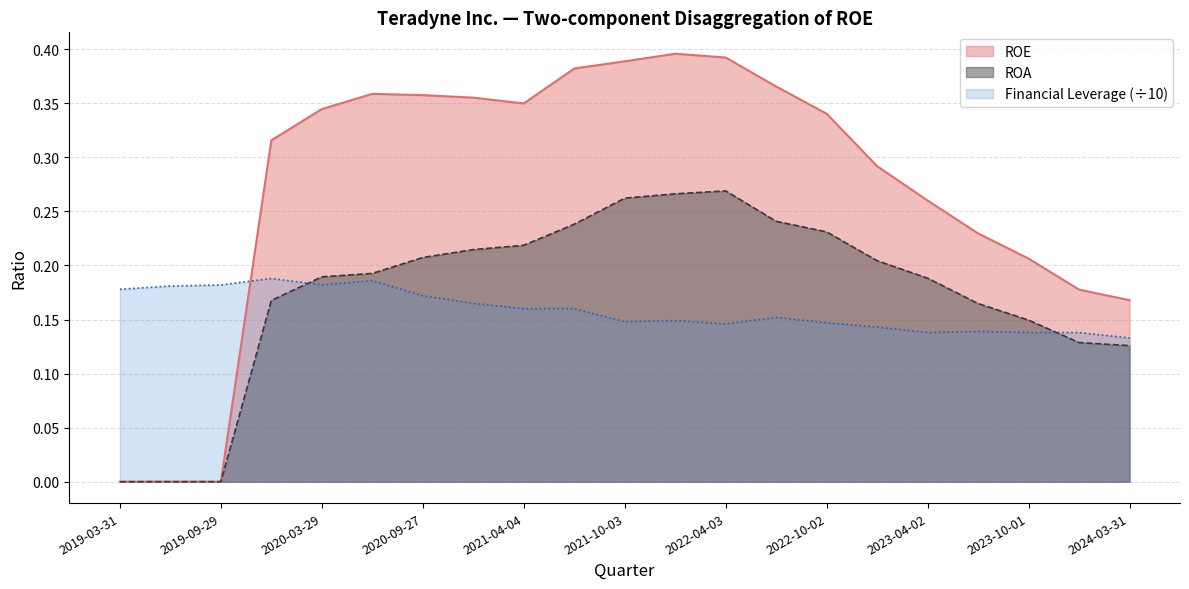

Is it true that ROE equals 0.2 at 2019-06-30?

False